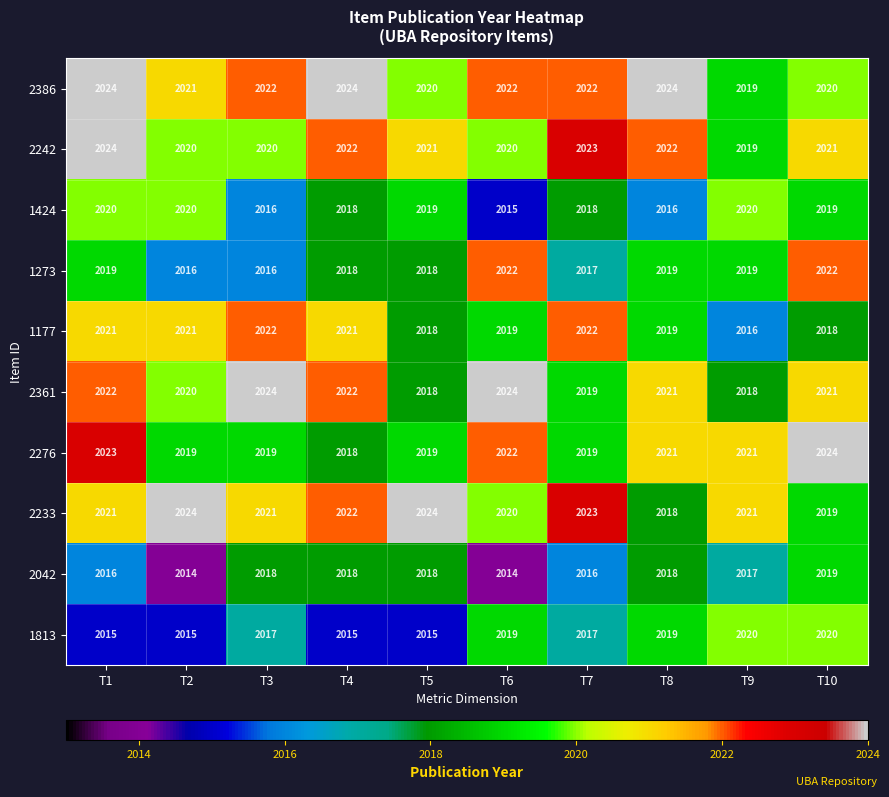

At which label does 2242 first exceed 2021?

T1